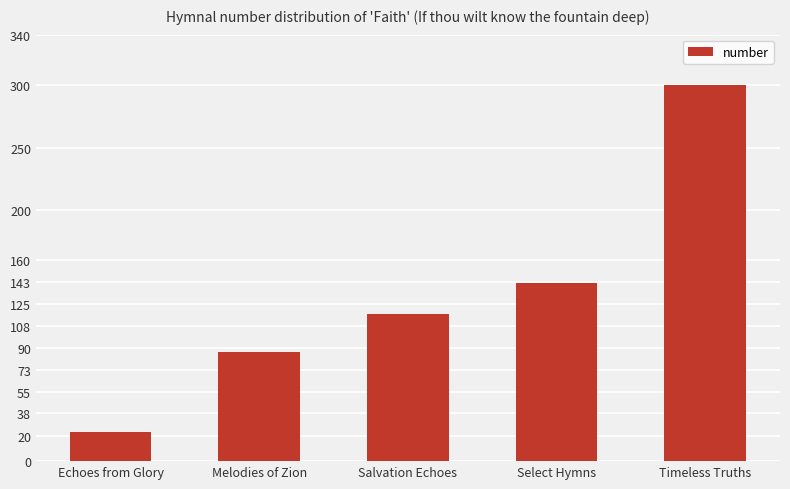

The value at Melodies of Zion is 43. True or false?

False